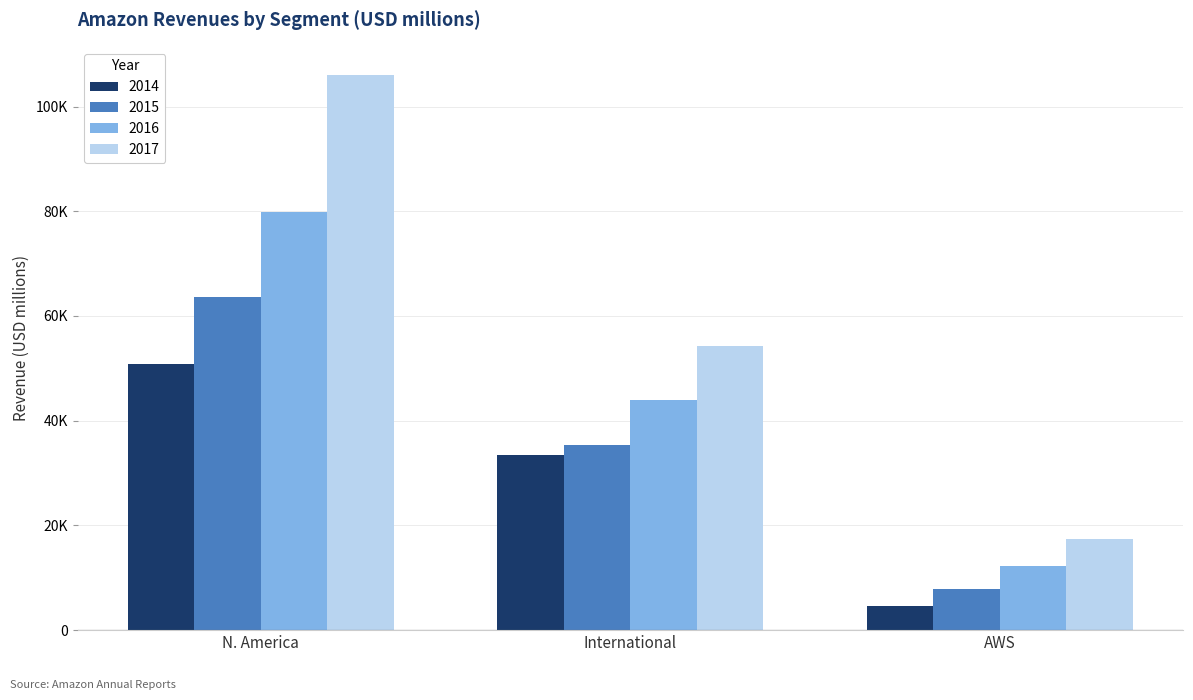

Does the chart contain any negative values?

No